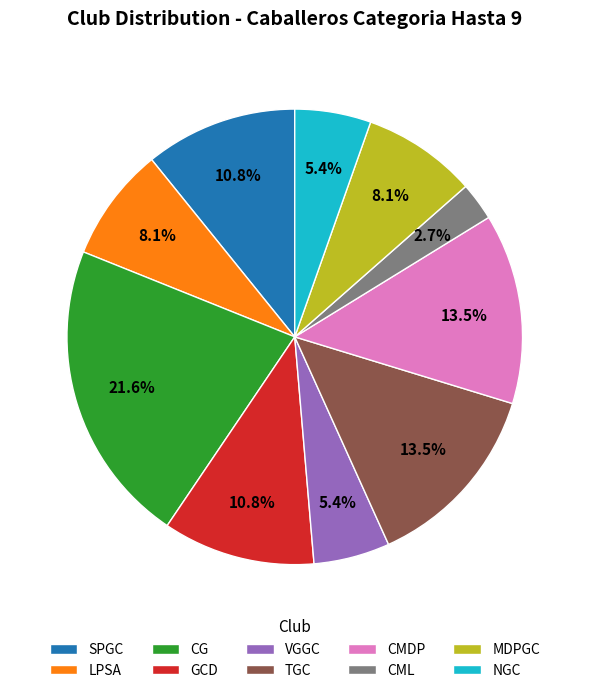

Is it true that NGC is 5% of the pie?

True